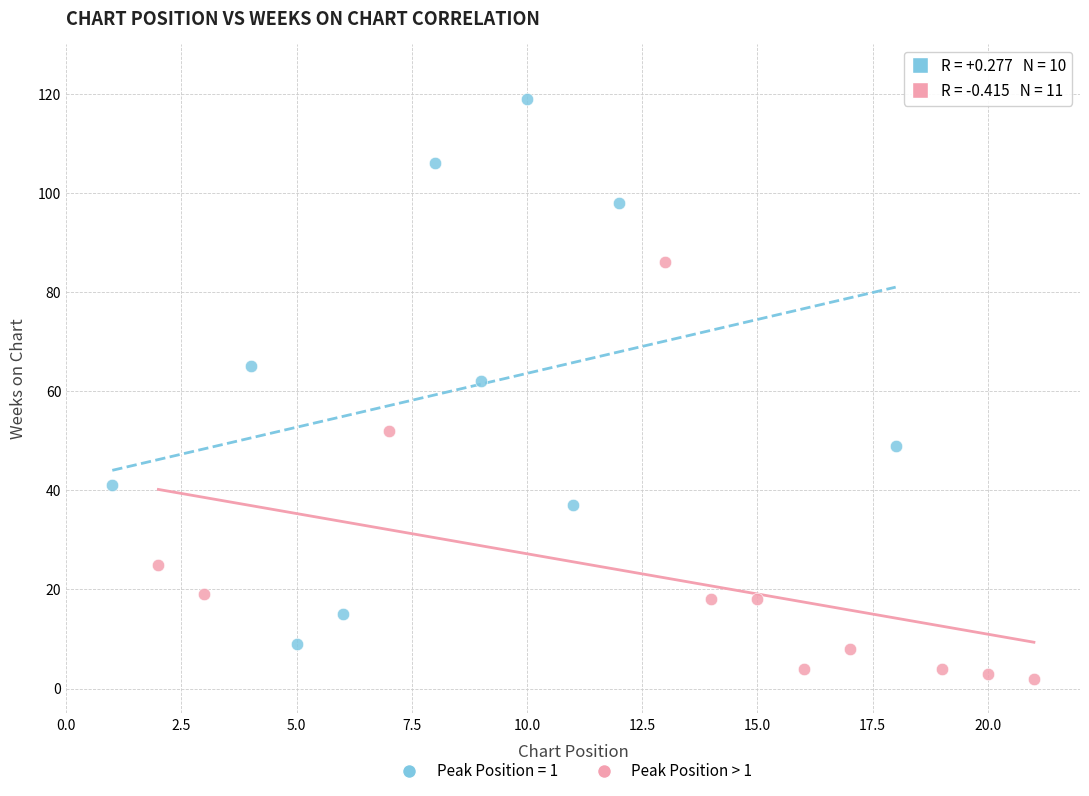

Which series reaches the minimum Y coordinate?

Peak Position > 1